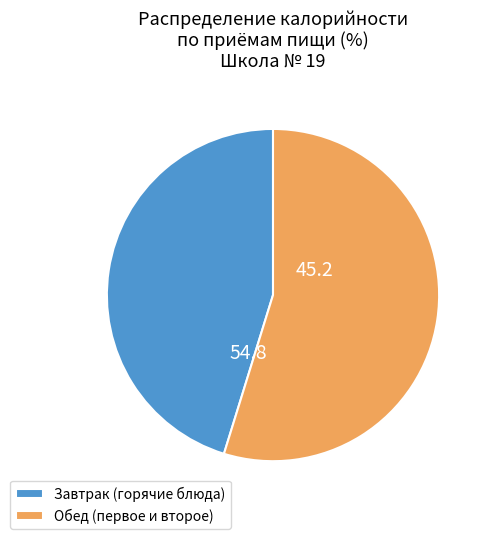

How many segments does this pie chart have?

2